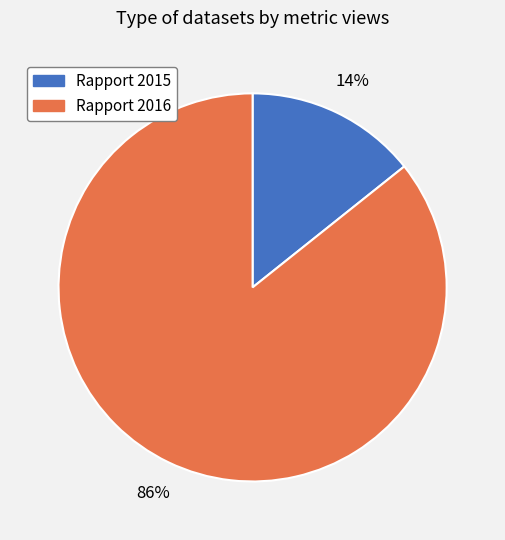

Which slice is the smallest?

Rapport 2015